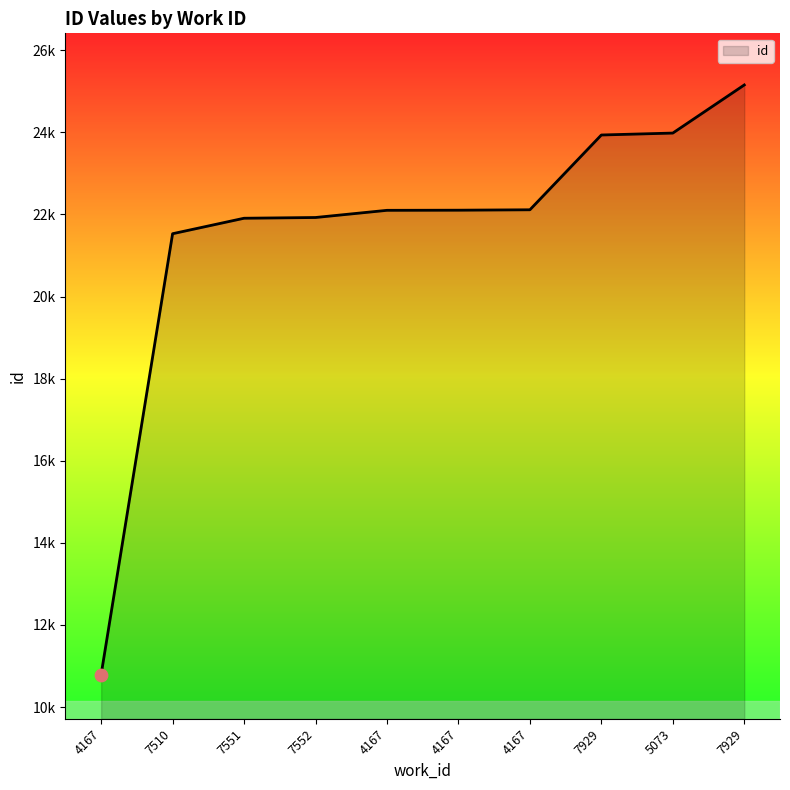

What is the change in value from 7551 to 7929?

+3247